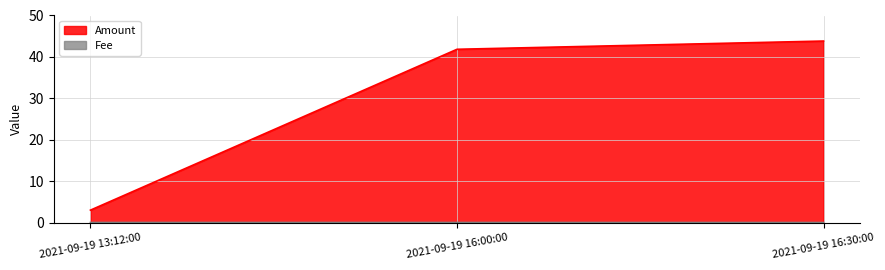

Reading left to right, list all the values displayed in this chart.

Amount: 2021-09-19 13:12:00=3.0	2021-09-19 16:00:00=41.8	2021-09-19 16:30:00=43.8
Fee: 2021-09-19 13:12:00=0.0	2021-09-19 16:00:00=0.0	2021-09-19 16:30:00=0.0